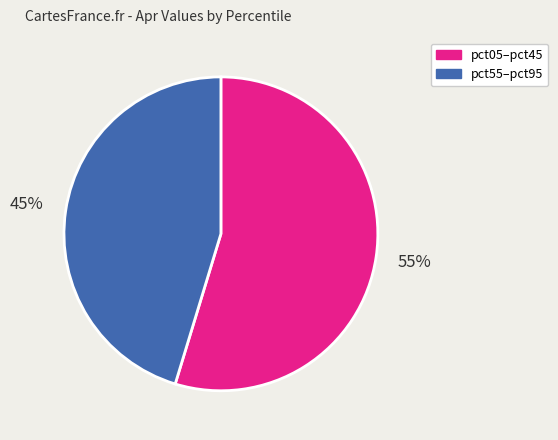

To the nearest percent, what is the average slice percentage?

50%